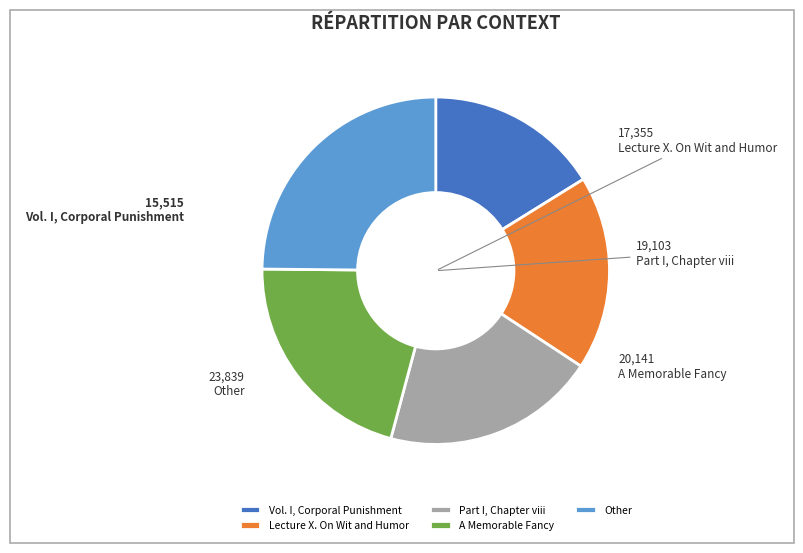

What is the ratio of the value at Part I, Chapter viii to the value at Other?

0.8